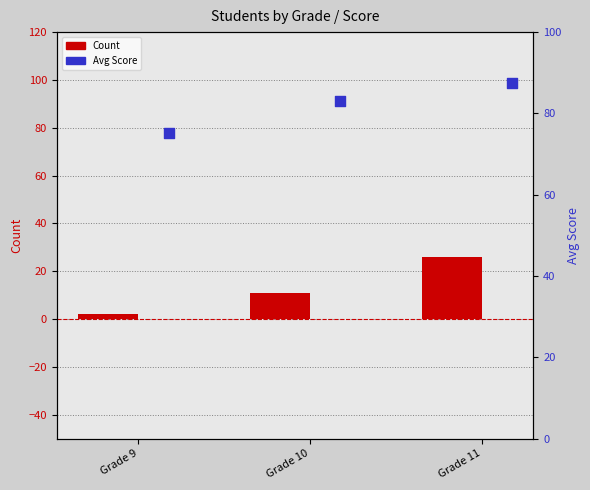

Which series has the widest spread of Y values?

Count